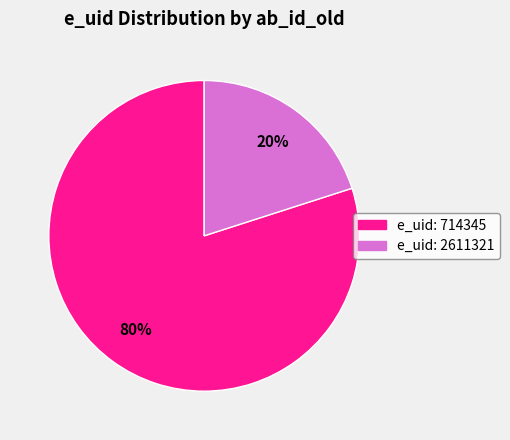

Does any single category account for the majority?

Yes